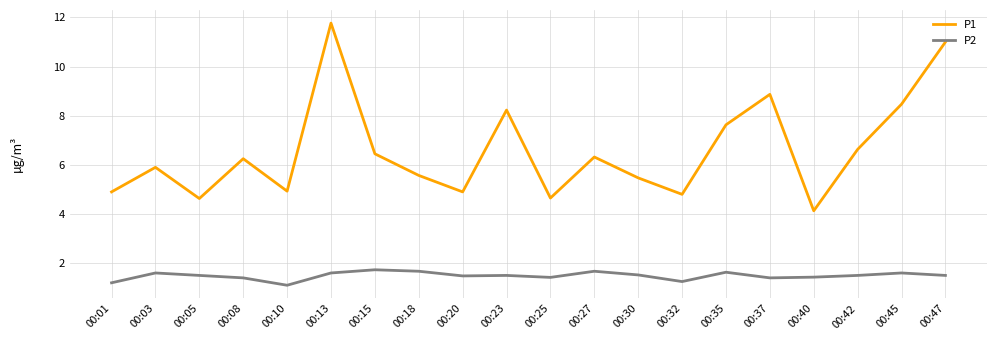

At which category does the chart reach its peak across all series?

00:13